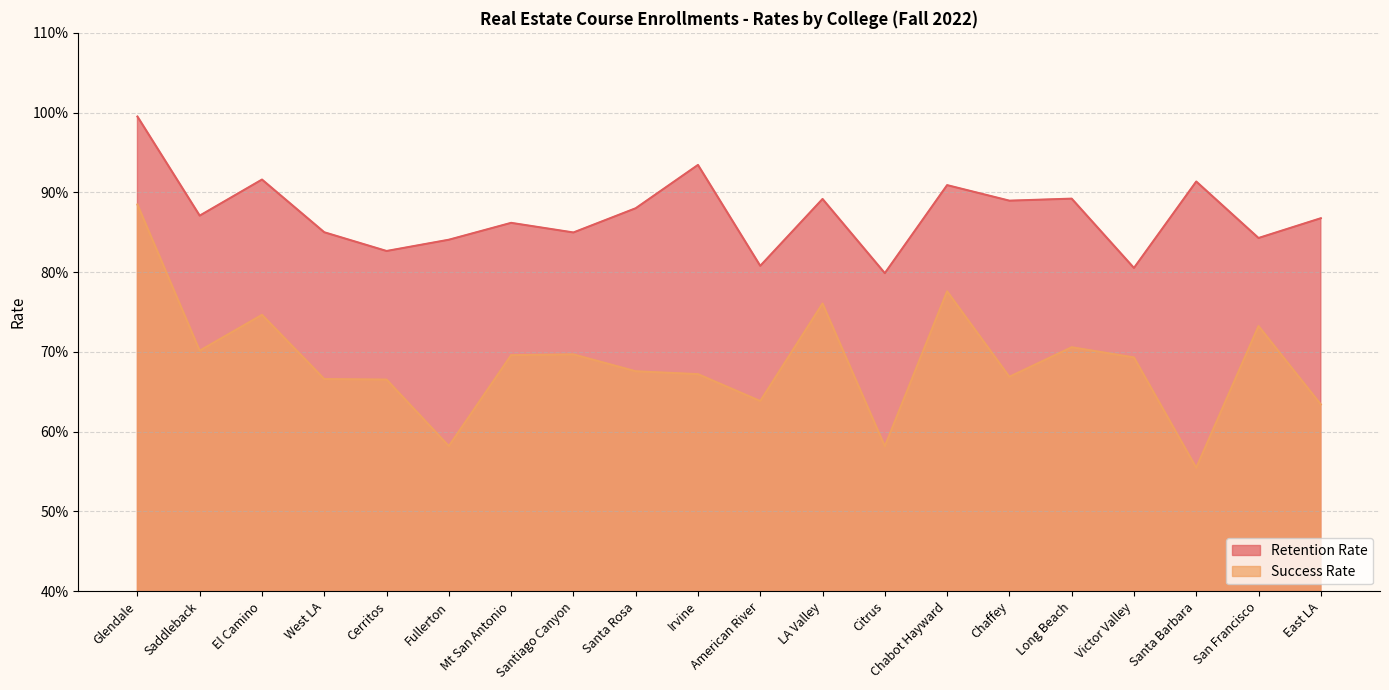

True or false: Success Rate and Retention Rate intersect in this chart.

False